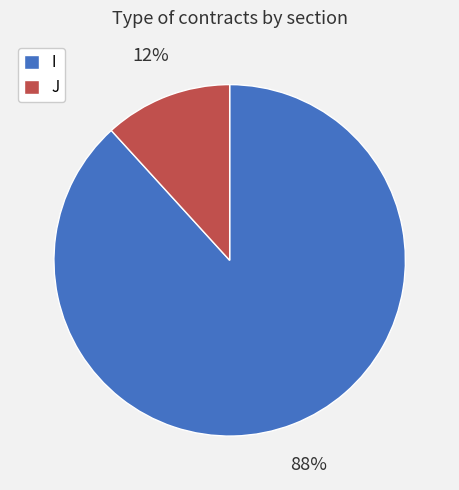

To the nearest percent, what portion does I represent?

88%